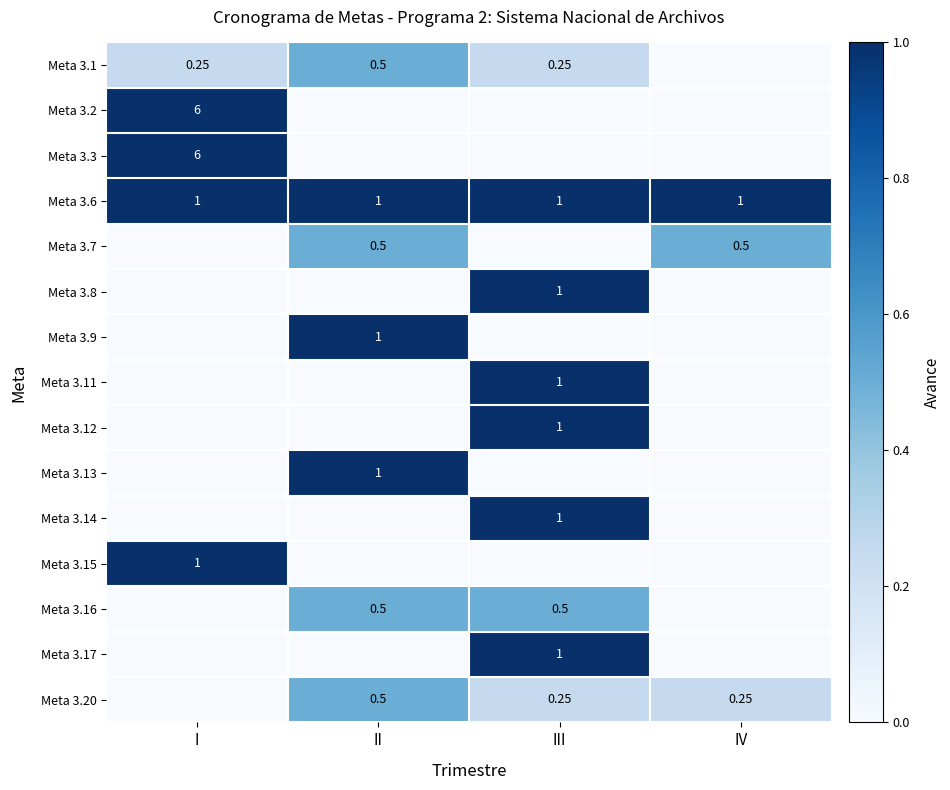

Is the value of Meta 3.8 at III greater than the value of Meta 3.1 at II?

Yes